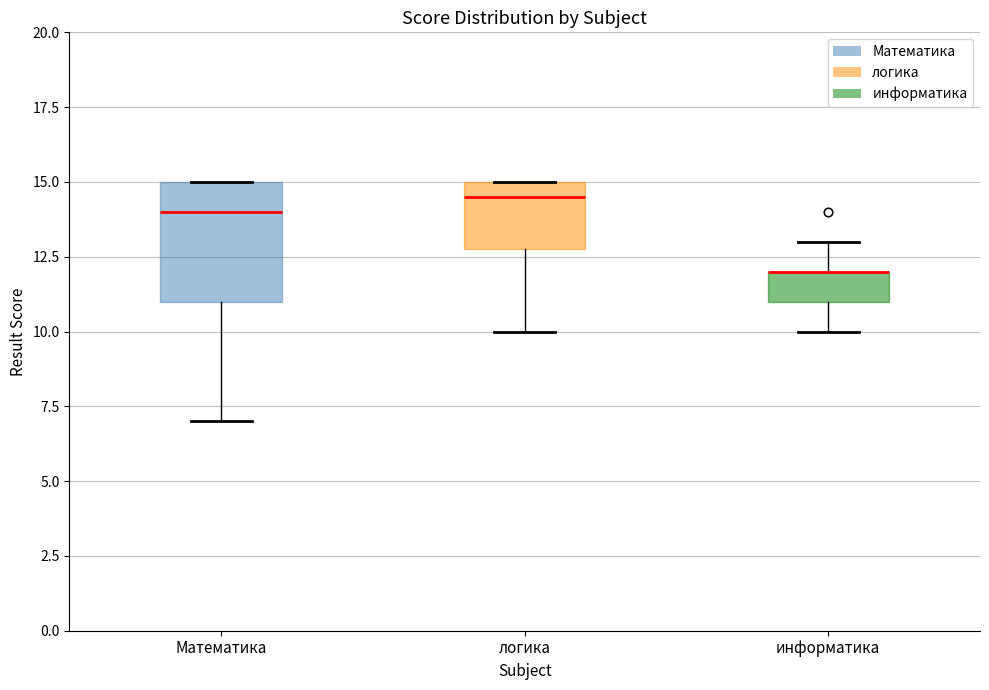

Where does the median line of the box for Математика sit on the y-axis? The values are not printed on the chart, so give them approximately, as read against the axis.

14.0